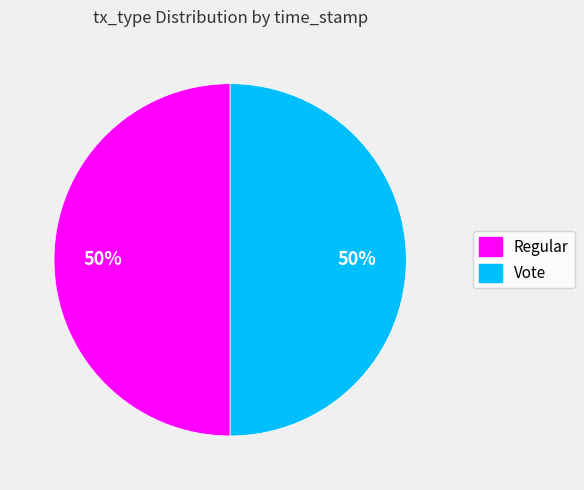

The Vote slice represents 62% of the pie. True or false?

False